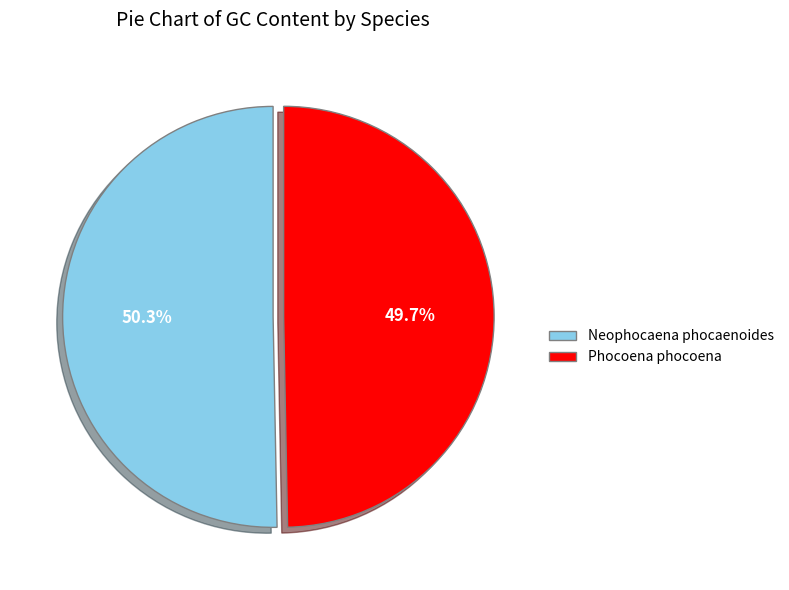

What is the smallest slice in the pie chart?

Phocoena phocoena